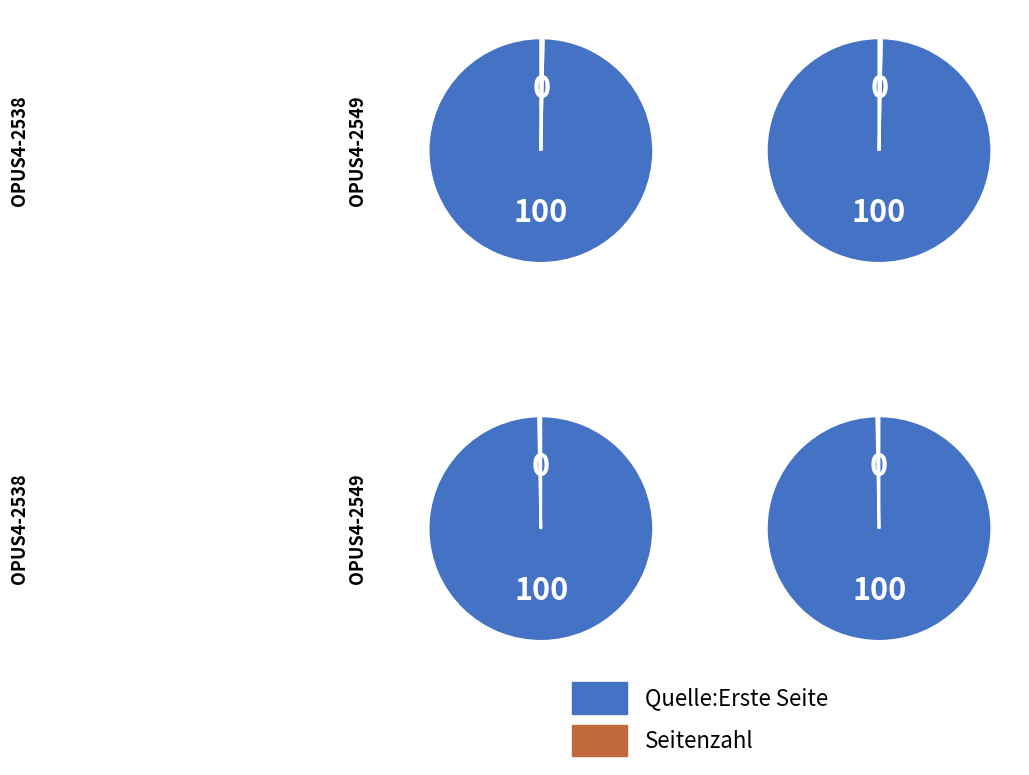

To the nearest percent, what is the combined percentage of Quelle:Erste Seite and Seitenzahl?

100%